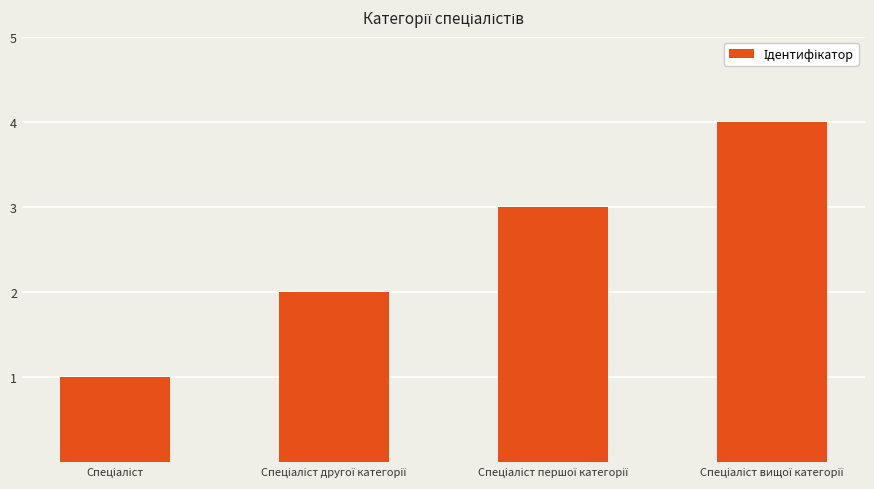

What is the greatest value displayed?

4